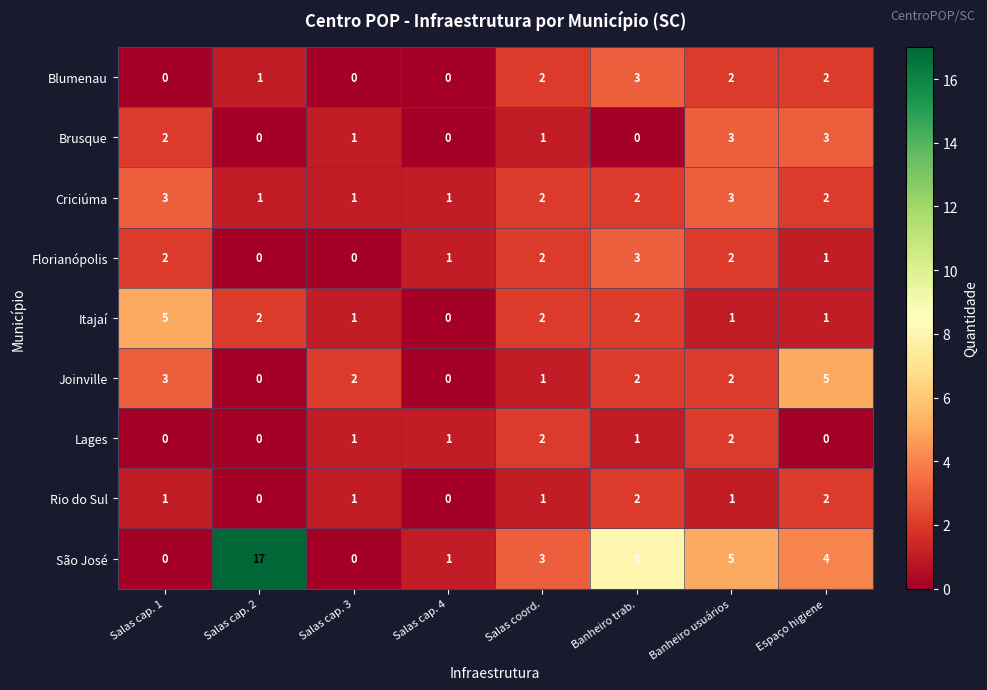

Is it true that Itajaí equals 2 at Salas cap. 2?

True